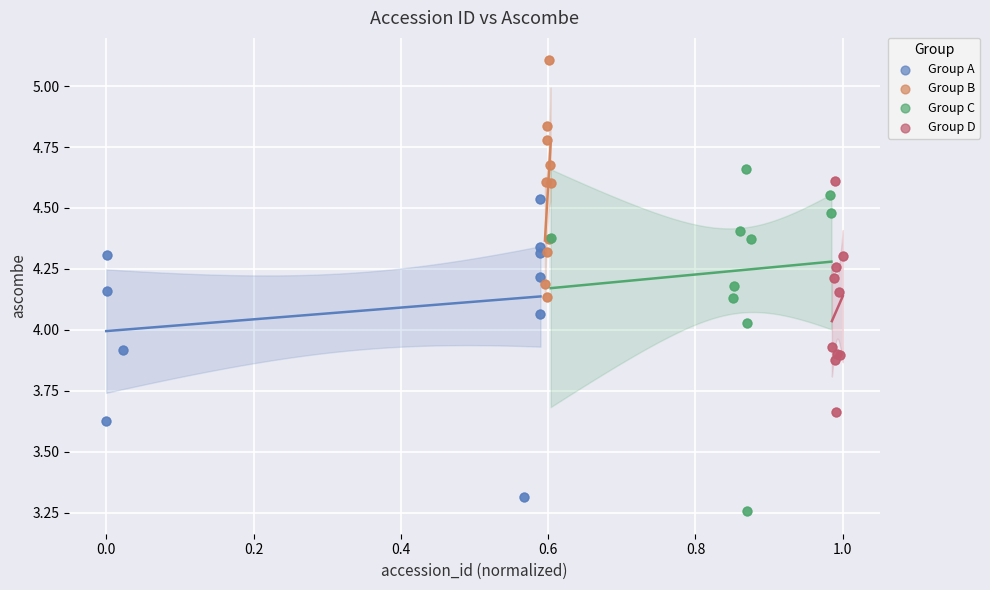

Which series reaches the maximum Y coordinate?

Group B